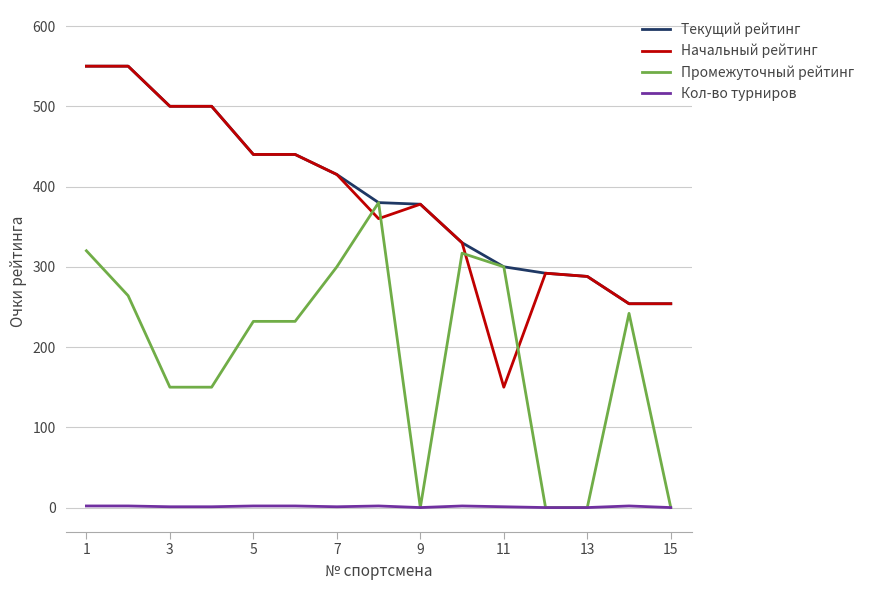

After their last crossing, which series has the higher values: Промежуточный рейтинг or Начальный рейтинг?

Начальный рейтинг